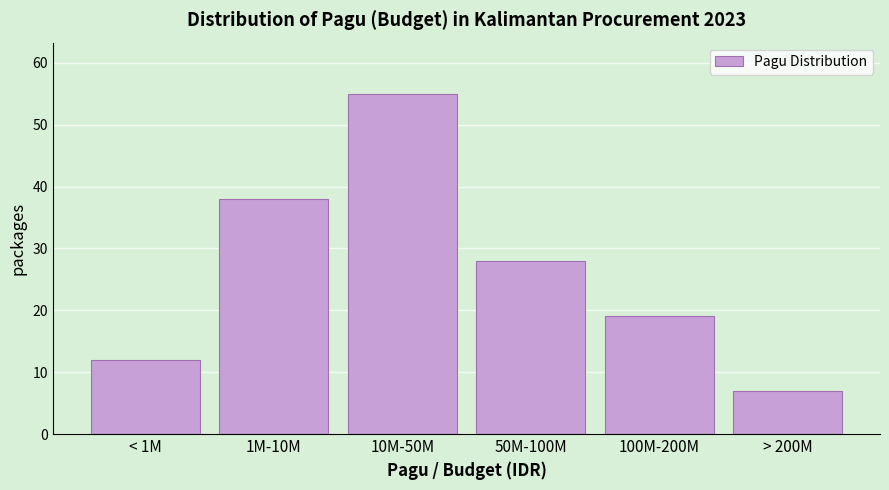

Reading left to right, extract all data points from this chart.

< 1M=12	1M-10M=38	10M-50M=55	50M-100M=28	100M-200M=19	> 200M=7